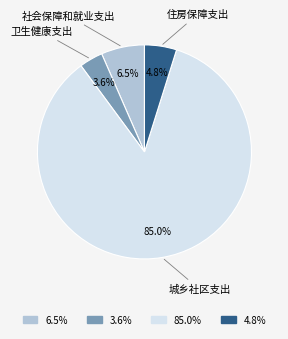

Count the number of slices in the pie.

4